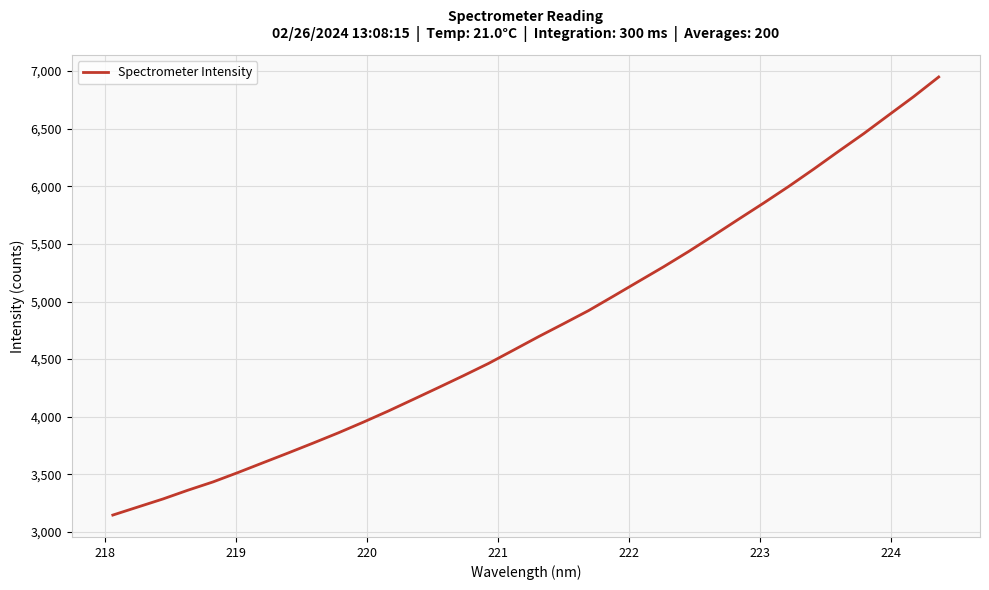

Is this an area chart (filled region under the line)?

No